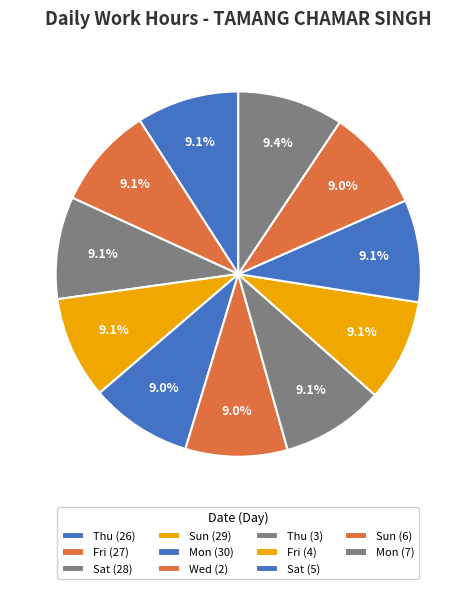

How much of the chart is everything except Sun (29)?

90.9%